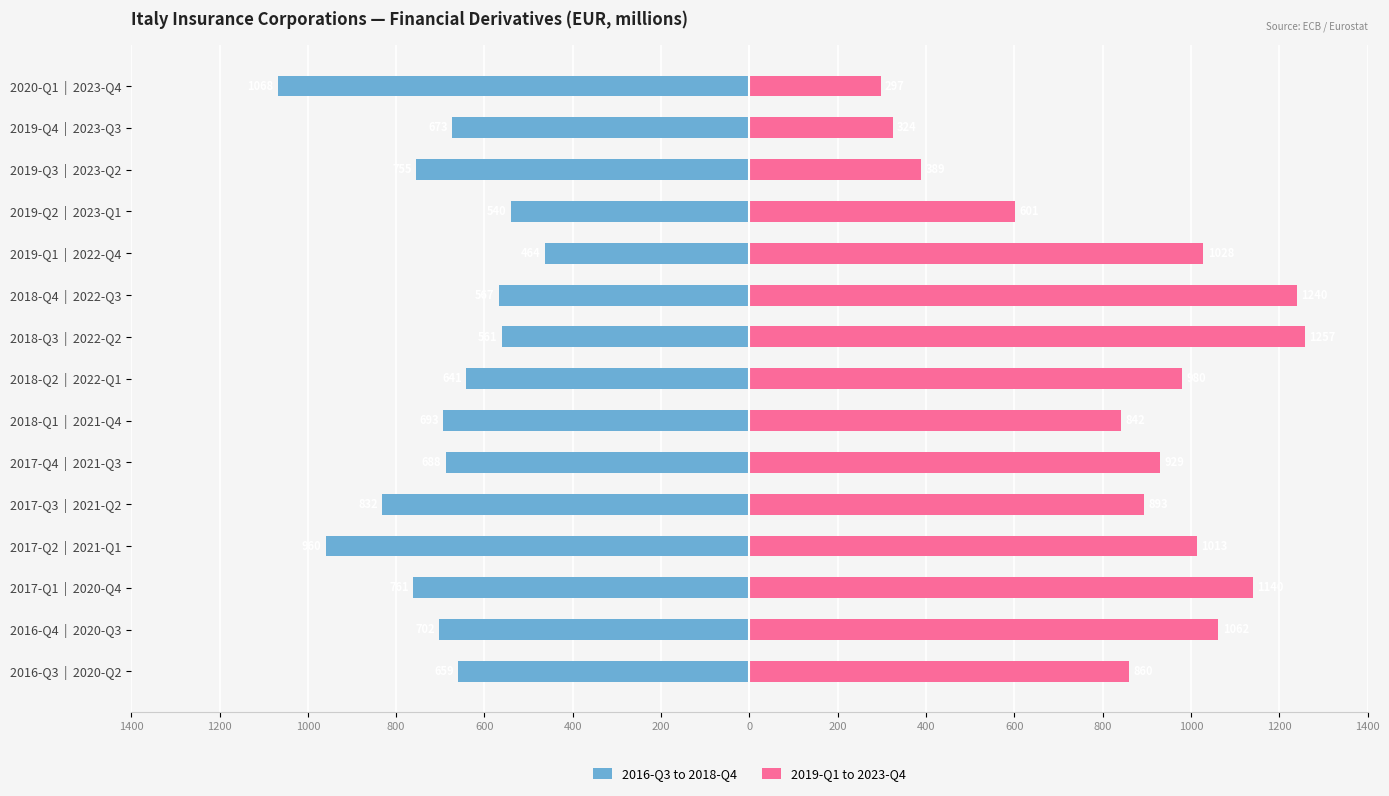

How many bars are there in total?

30